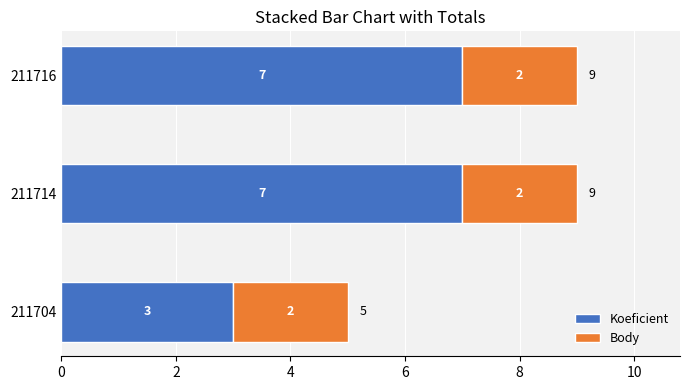

What is the total value across all series at 211716?

9